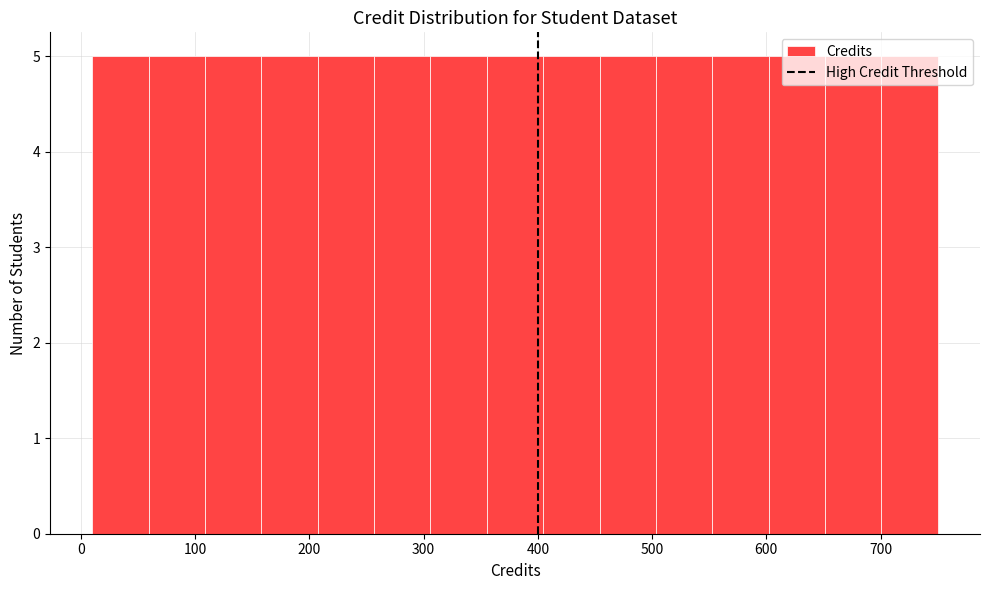

Reading left to right, transcribe this chart: for each bar, give the range it covers on the x-axis and its height. Neither the bar edges nor the heights are printed on the chart, so give them approximately, as read against the axes.

10 to 60: 5
60 to 110: 5
110 to 160: 5
160 to 210: 5
210 to 260: 5
260 to 310: 5
310 to 360: 5
360 to 400: 5
400 to 450: 5
450 to 500: 5
500 to 550: 5
550 to 600: 5
600 to 650: 5
650 to 700: 5
700 to 750: 5